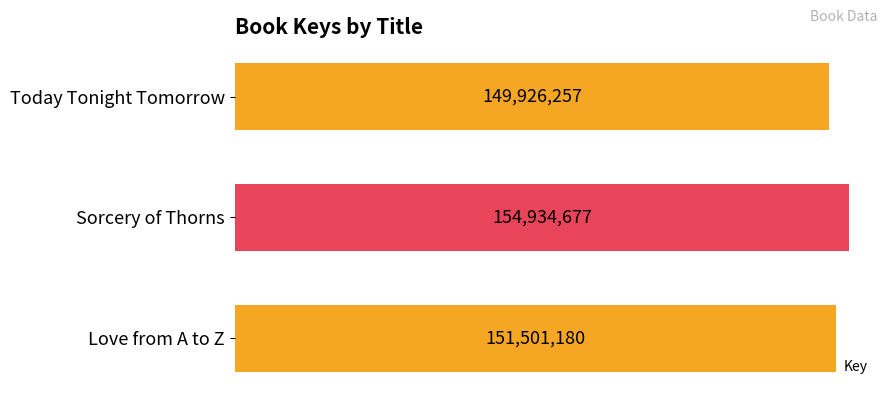

Are the bars horizontal?

Yes